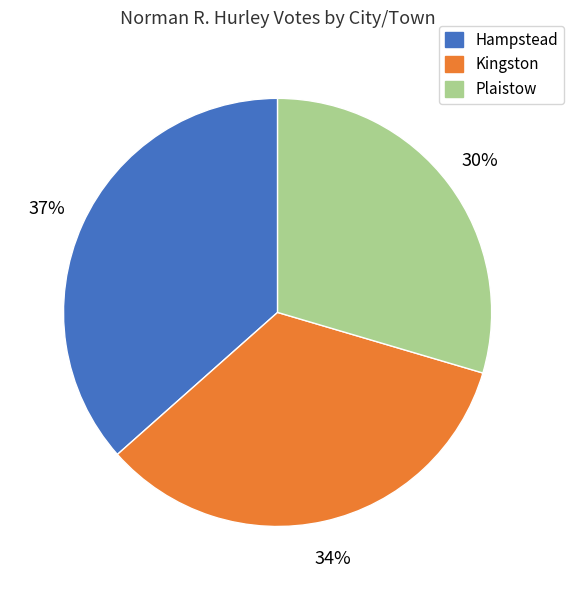

Between Kingston and Plaistow, which is larger?

Kingston